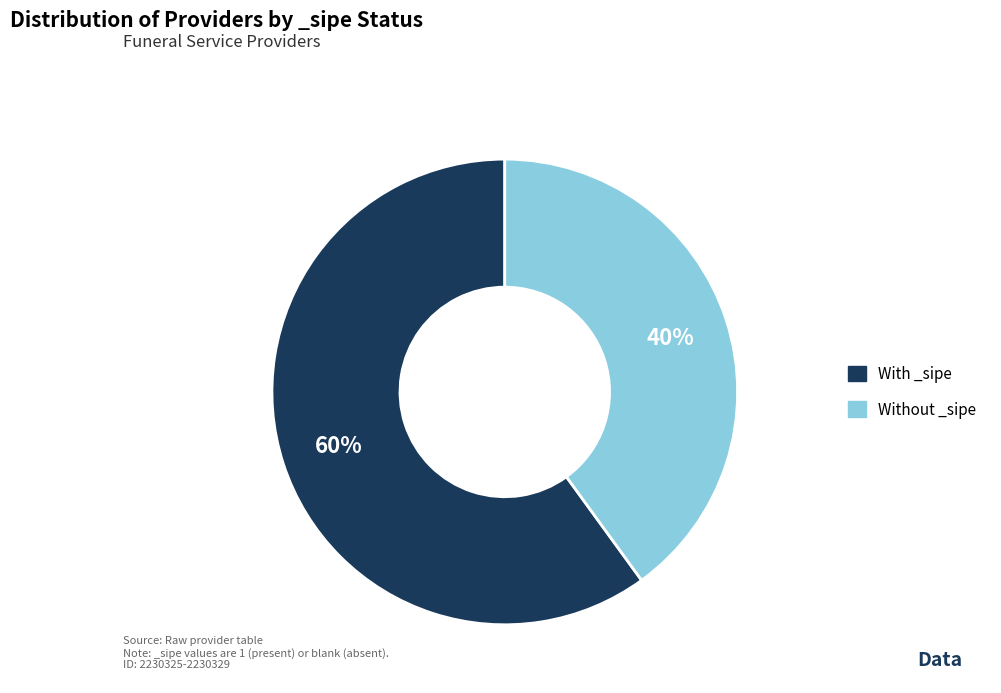

To the nearest percent, what is the difference between the largest and smallest slice percentages?

20%